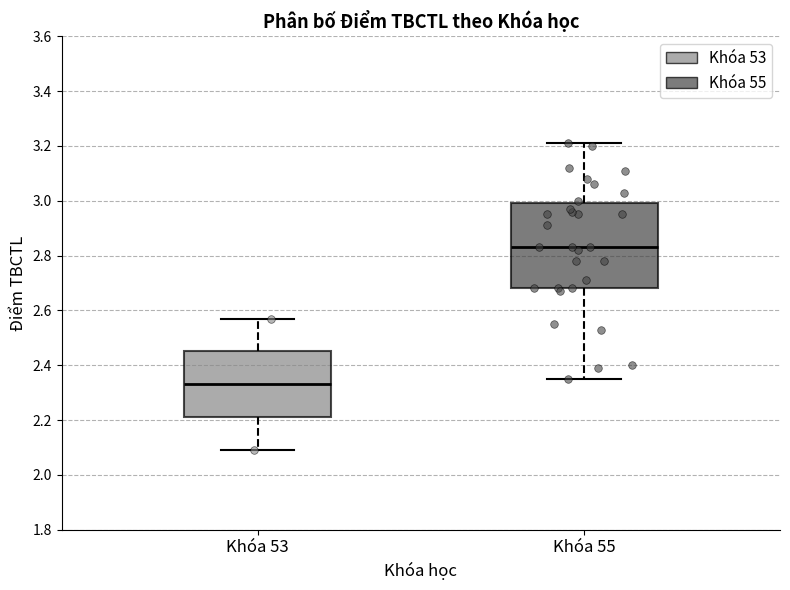

Which box's median line is the lowest?

Khóa 53